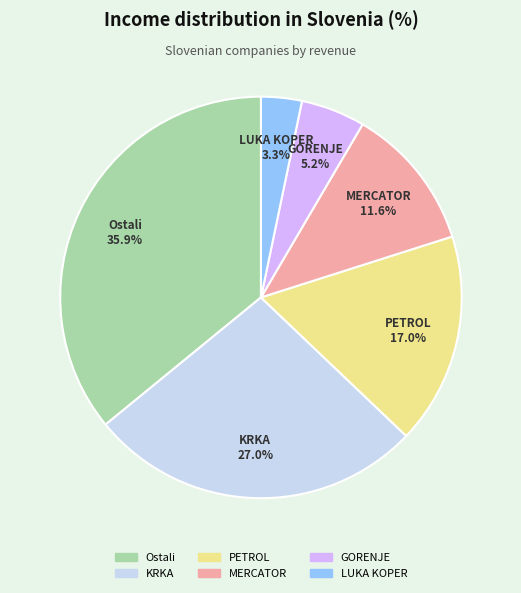

What is the ratio of the value at LUKA KOPER to the value at MERCATOR?

0.3